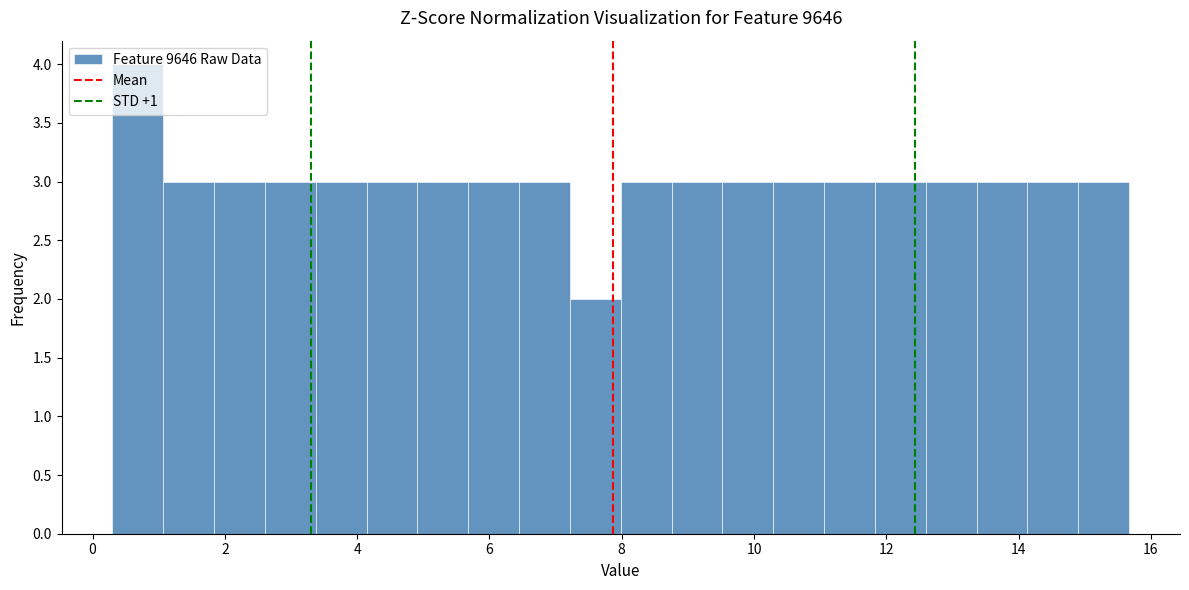

Around what value on the x-axis is the tallest bar? Give the approximate position of its centre, as read against the axis.

0.6